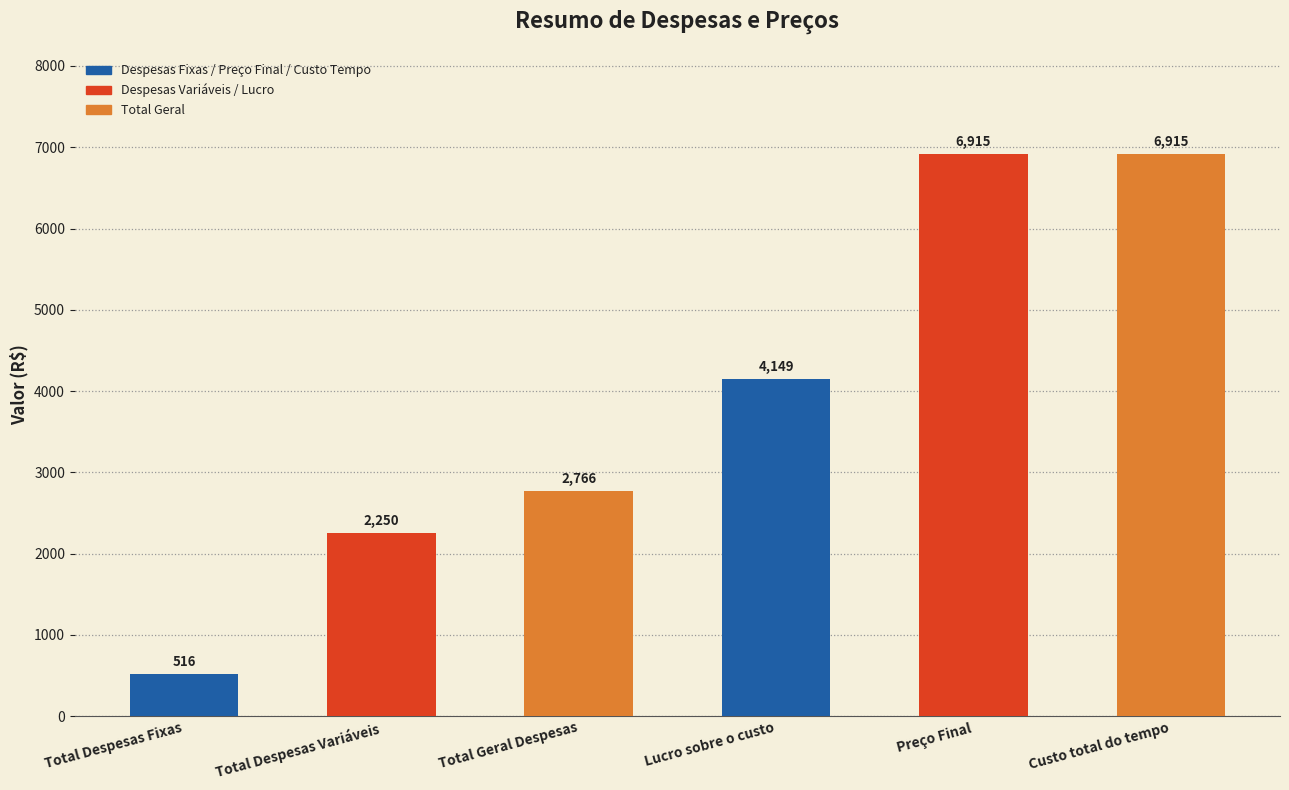

What is the sum of the values at Total Geral Despesas and Custo total do tempo?

9681